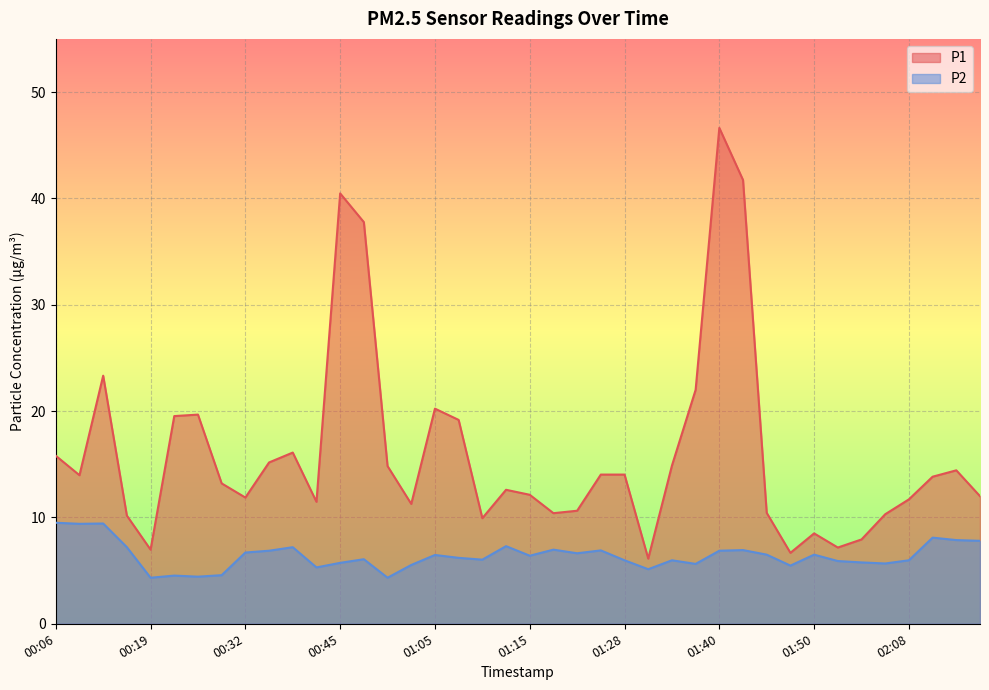

What is the label of the 4th point from the left?

00:16